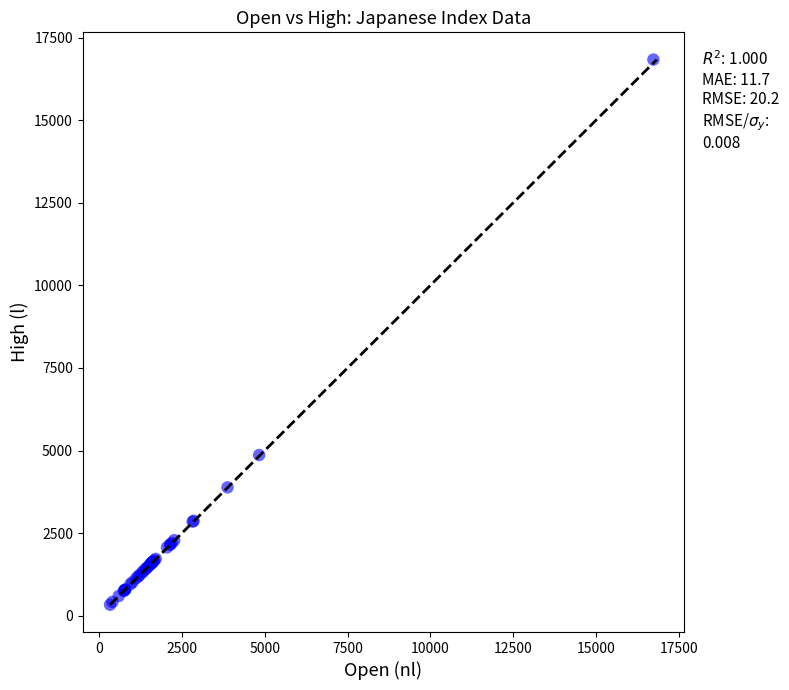

What Y value in the scatter plot is closest to 8585?

4863.9